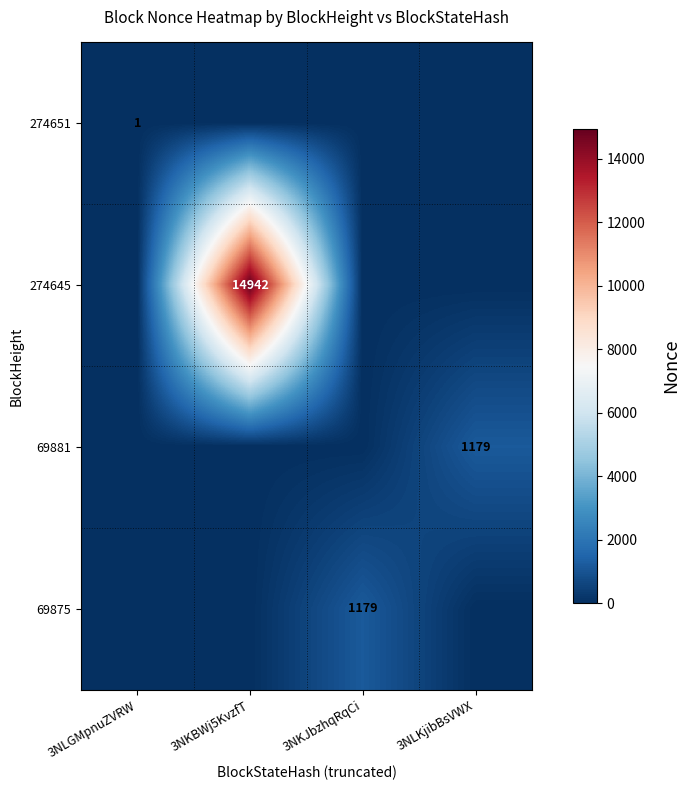

The 69875 series shows 1179 at 3NKJbzhqRqCi. True or false?

True